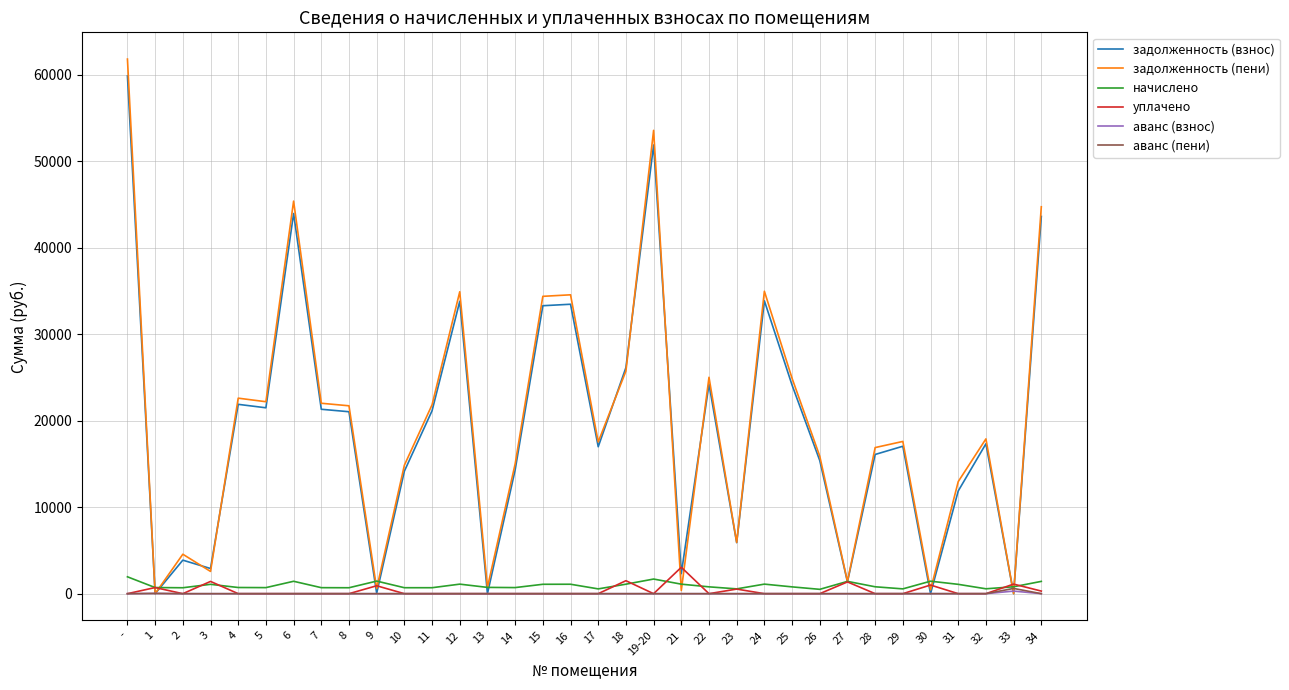

Which series has the widest spread of values?

задолженность (пени)